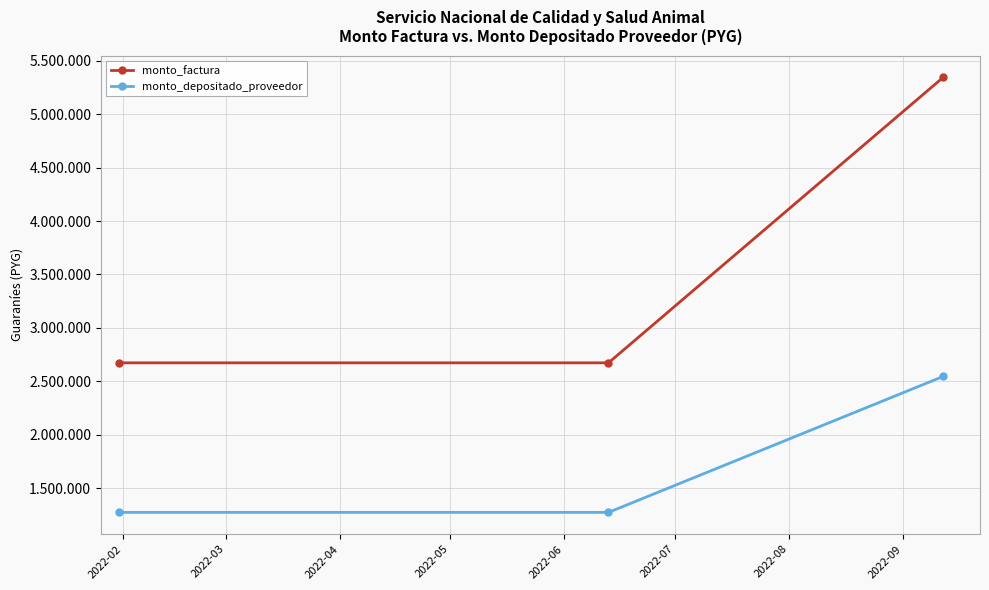

Does the chart have visible grid lines?

Yes